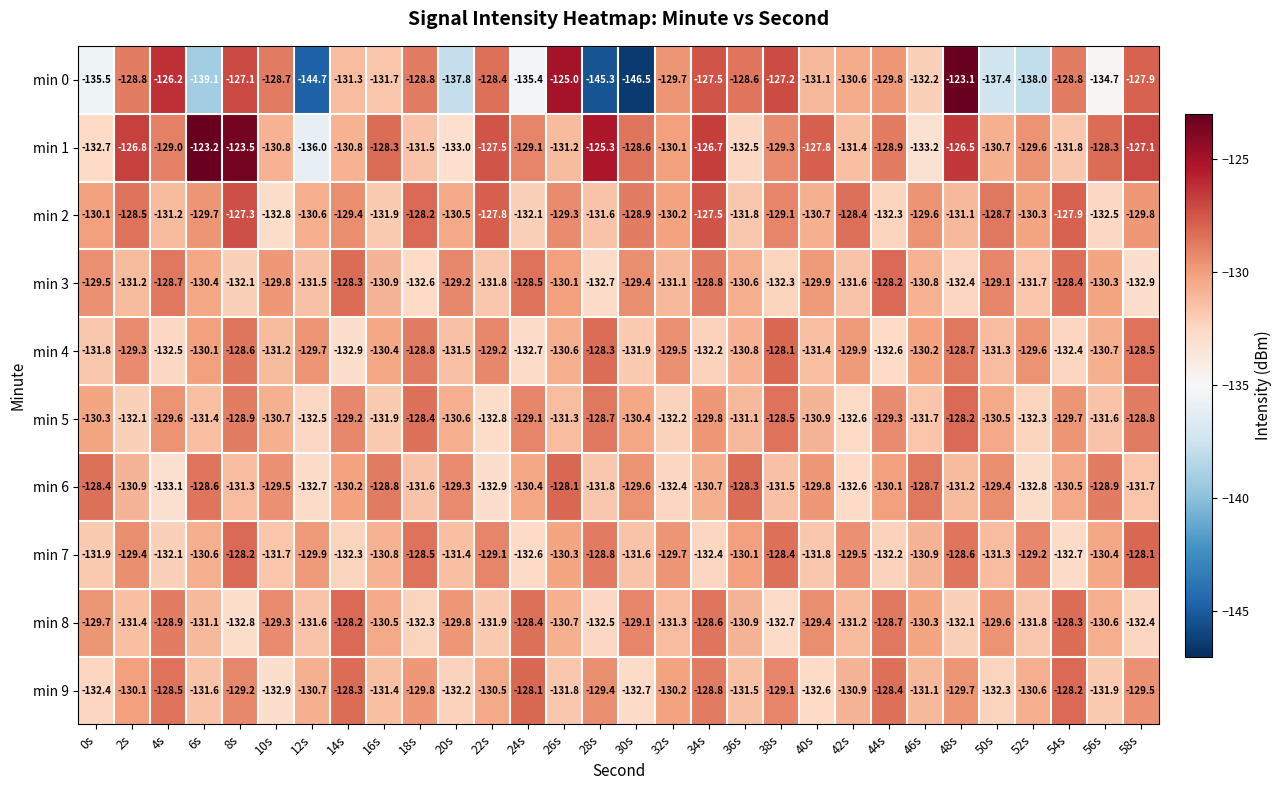

The value of min 0 at 58s is -230.2. True or false?

False